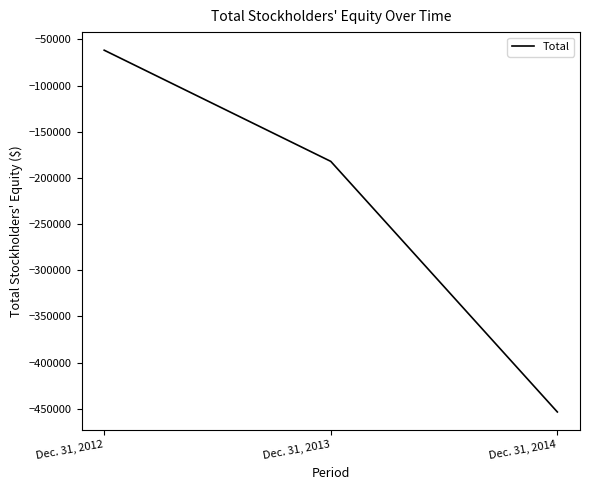

What is the difference between the maximum and second lowest values?

120403